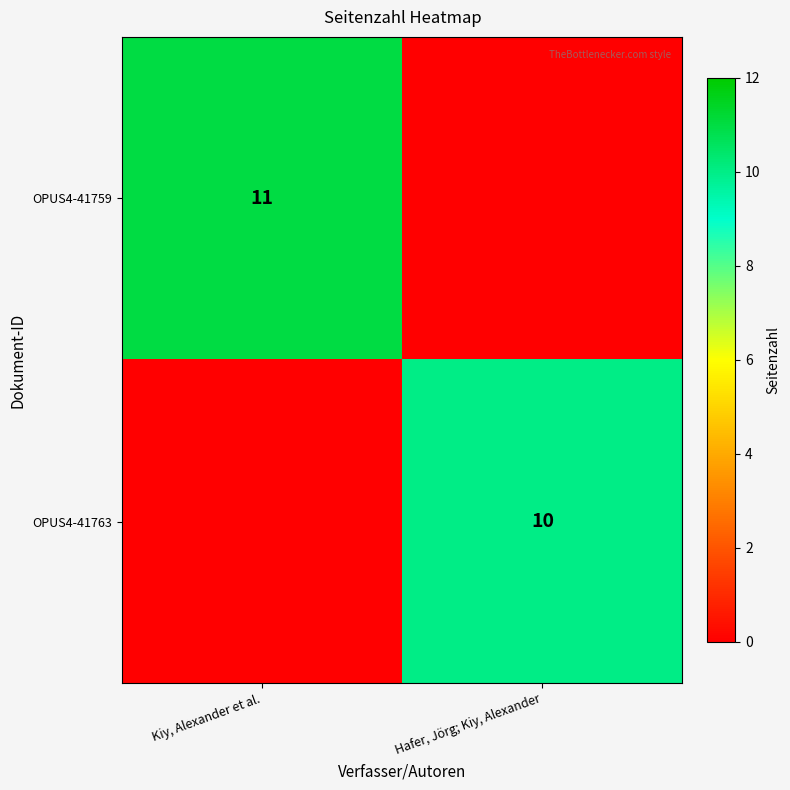

Is it true that OPUS4-41763 equals 10 at Hafer, Jörg; Kiy, Alexander?

True